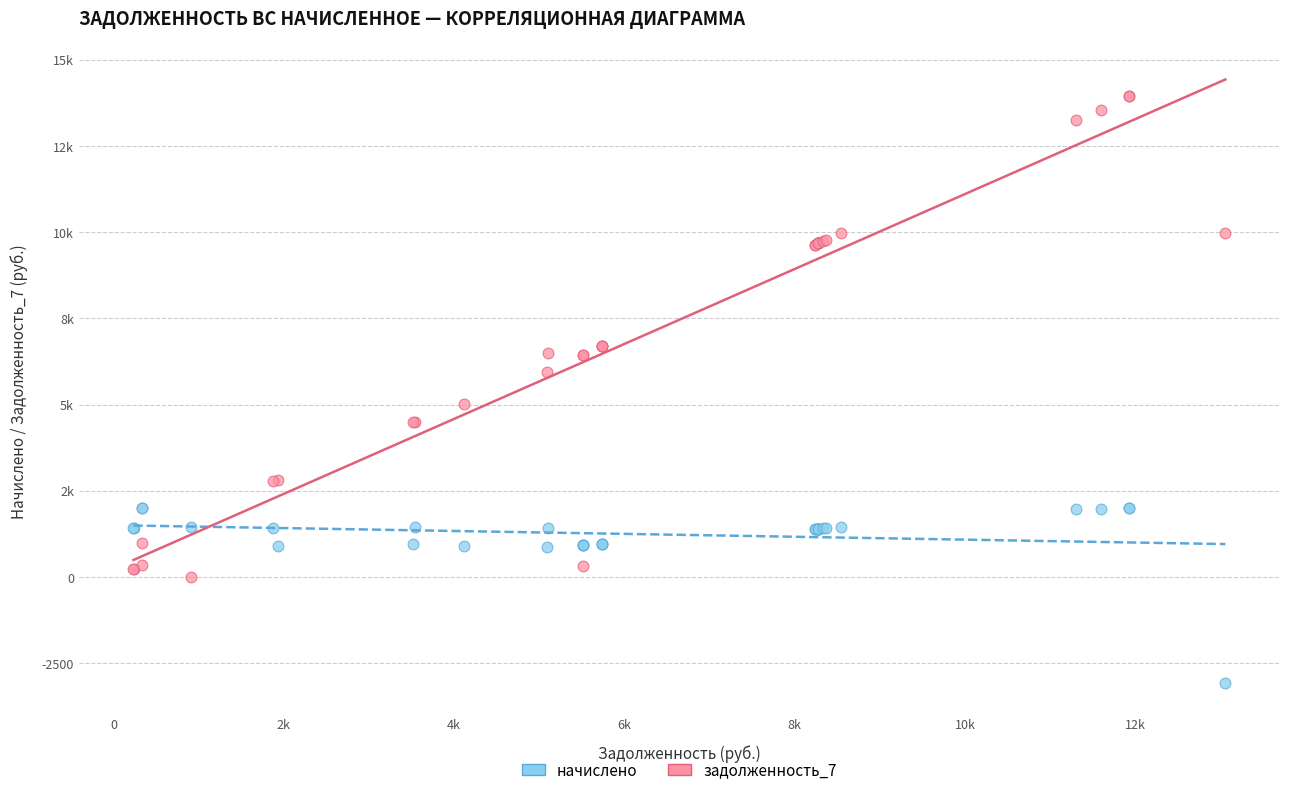

What are all the series names shown in the legend?

начислено, задолженность_7